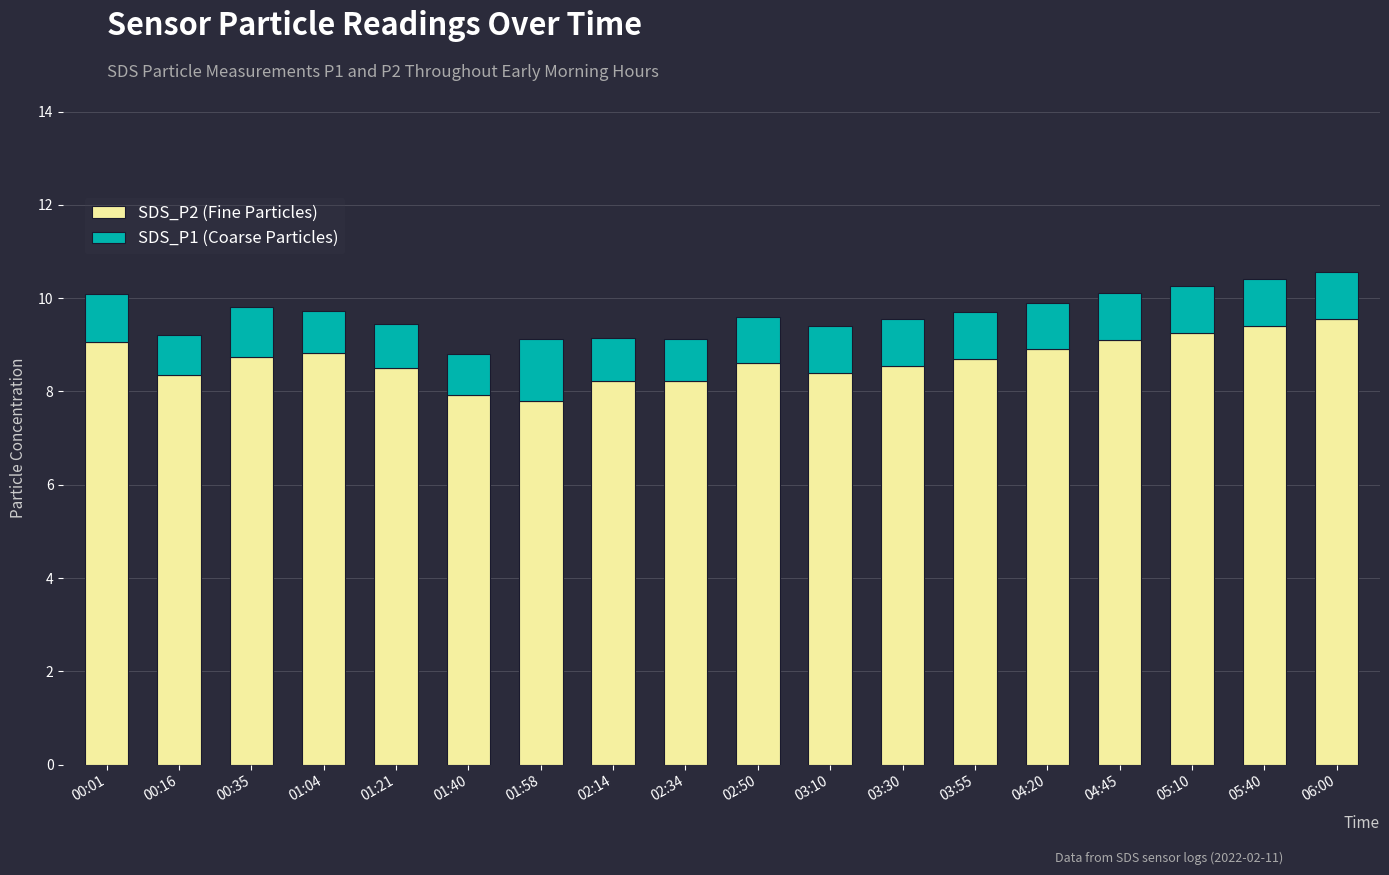

What are all the series names shown in the legend?

SDS_P2 (Fine Particles), SDS_P1 (Coarse Particles)